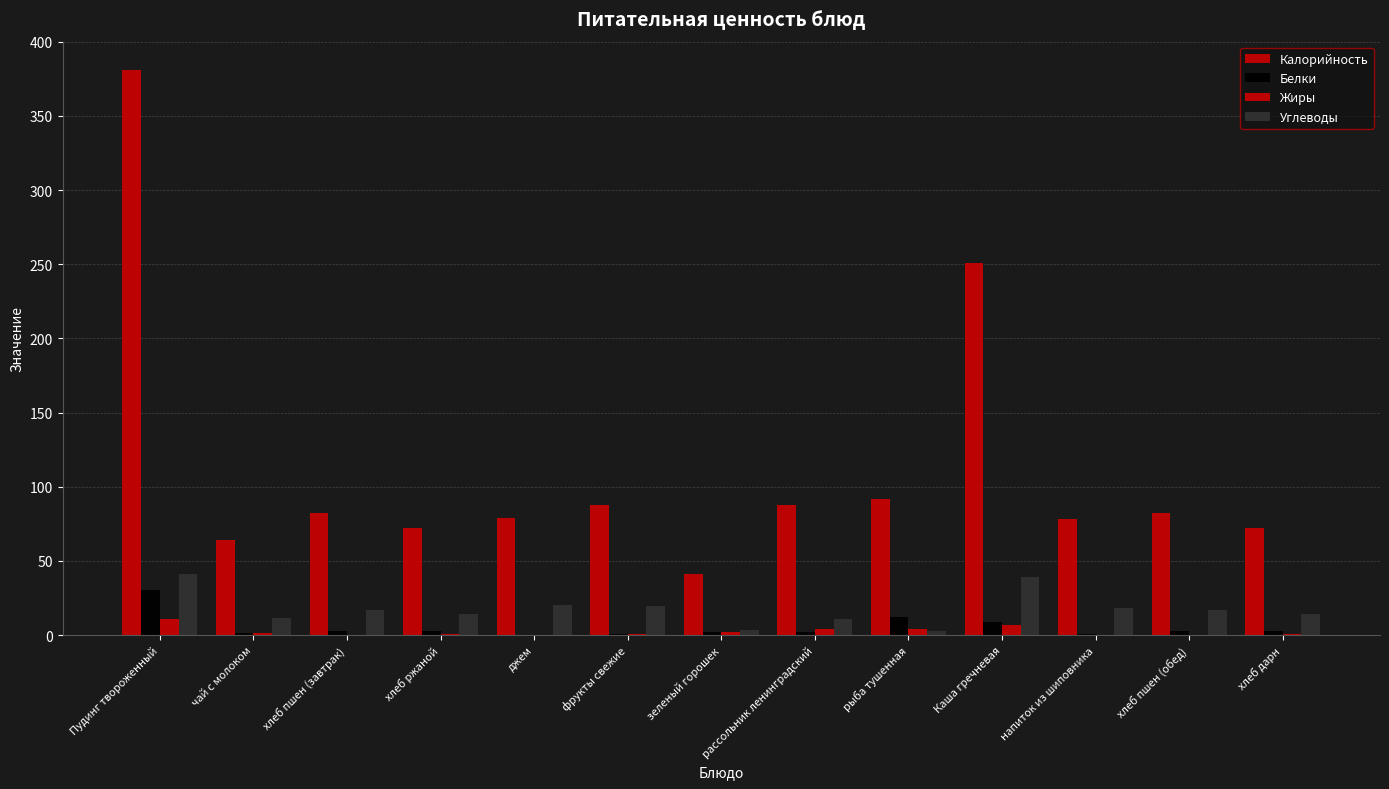

How many data points in Углеводы are above 17?

7